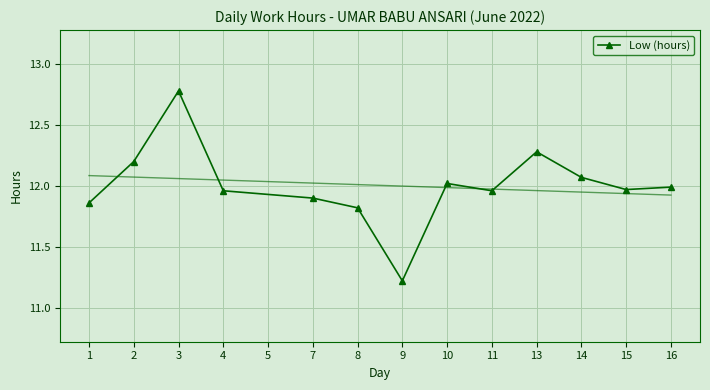

How many interior local peaks does the Low (hours) series have?

3